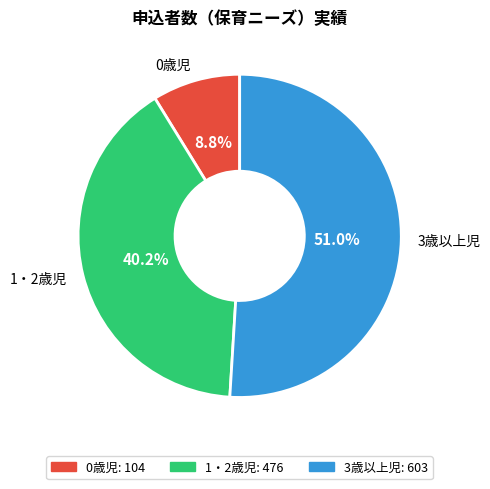

Which has a higher value, 3歳以上児 or 0歳児?

3歳以上児